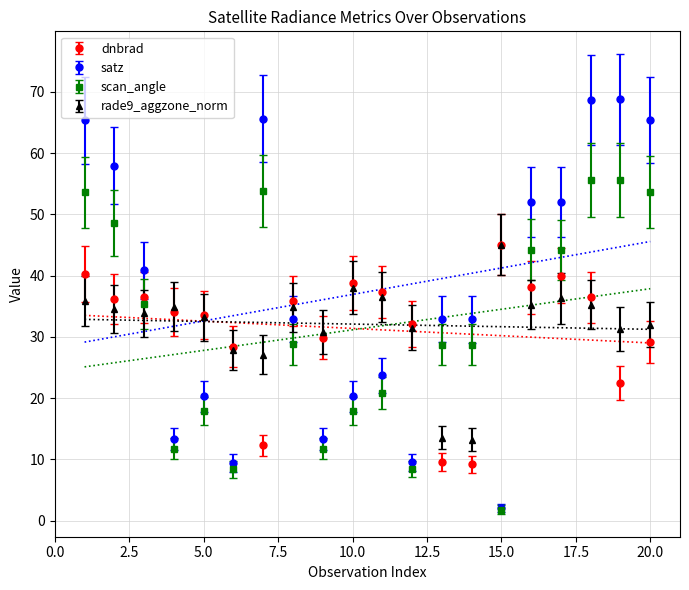

How many interior local peaks does the satz series have?

6